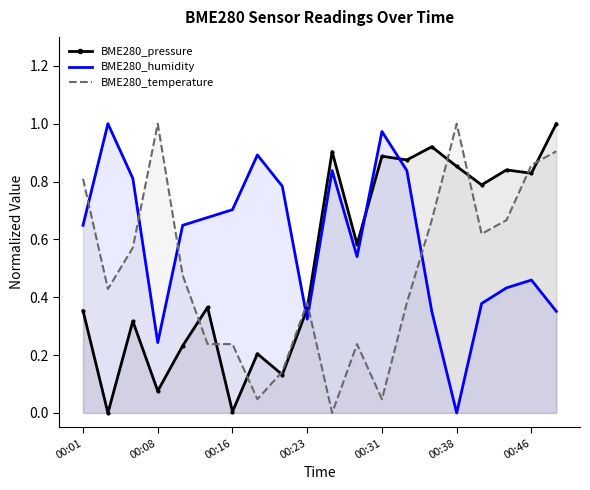

At which label does BME280_pressure reach its peak?

00:48